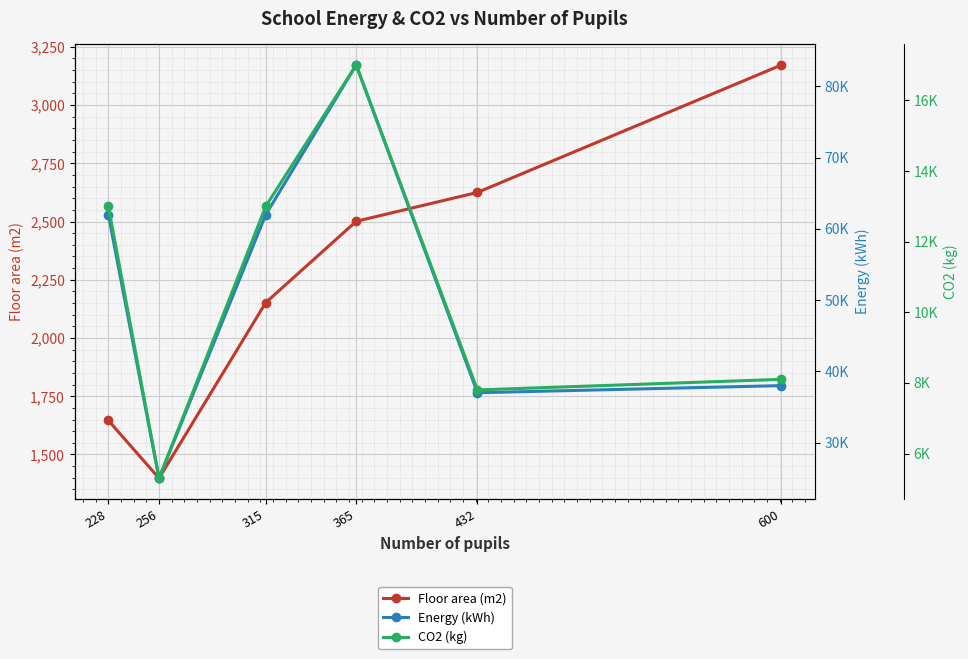

In CO2 (kg), how many points are lower than both neighbors (excluding endpoints)?

2